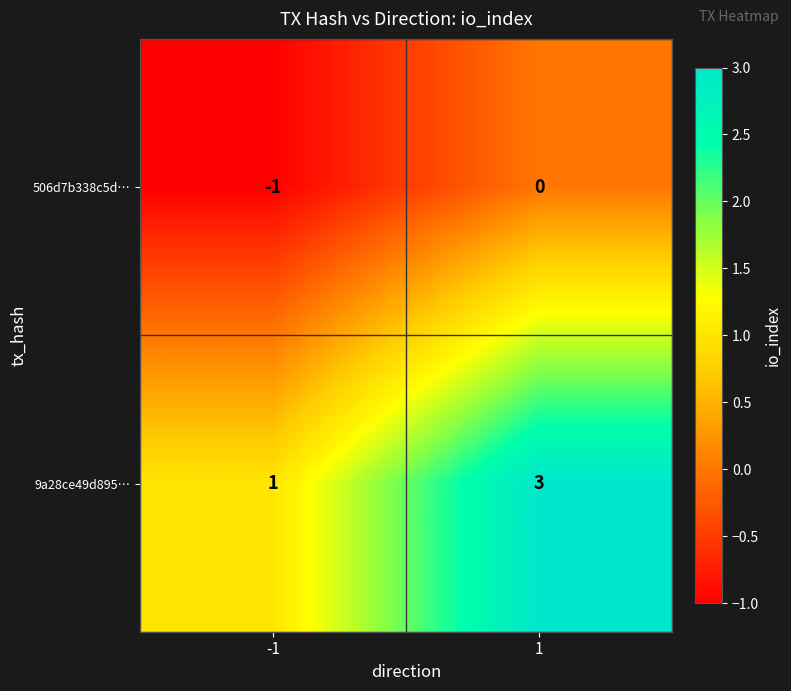

What is the maximum value shown in the chart?

3